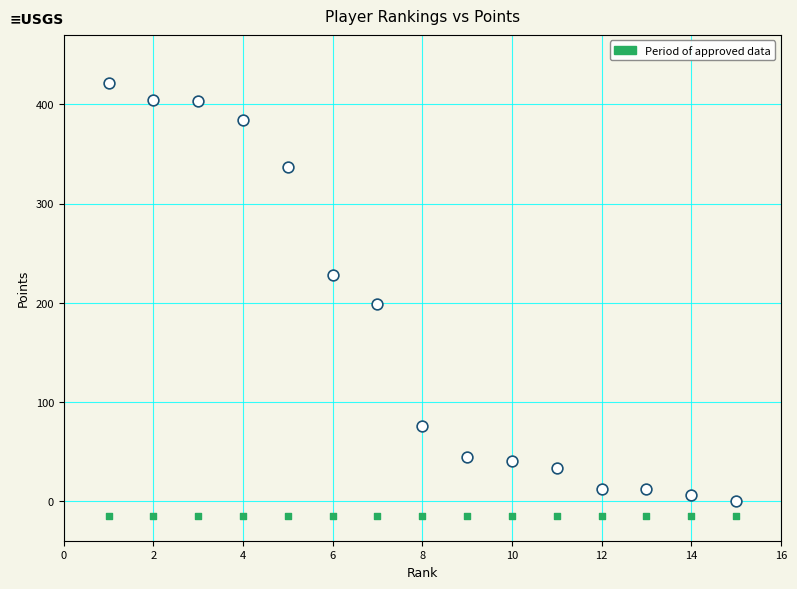

How many data points are displayed?

30